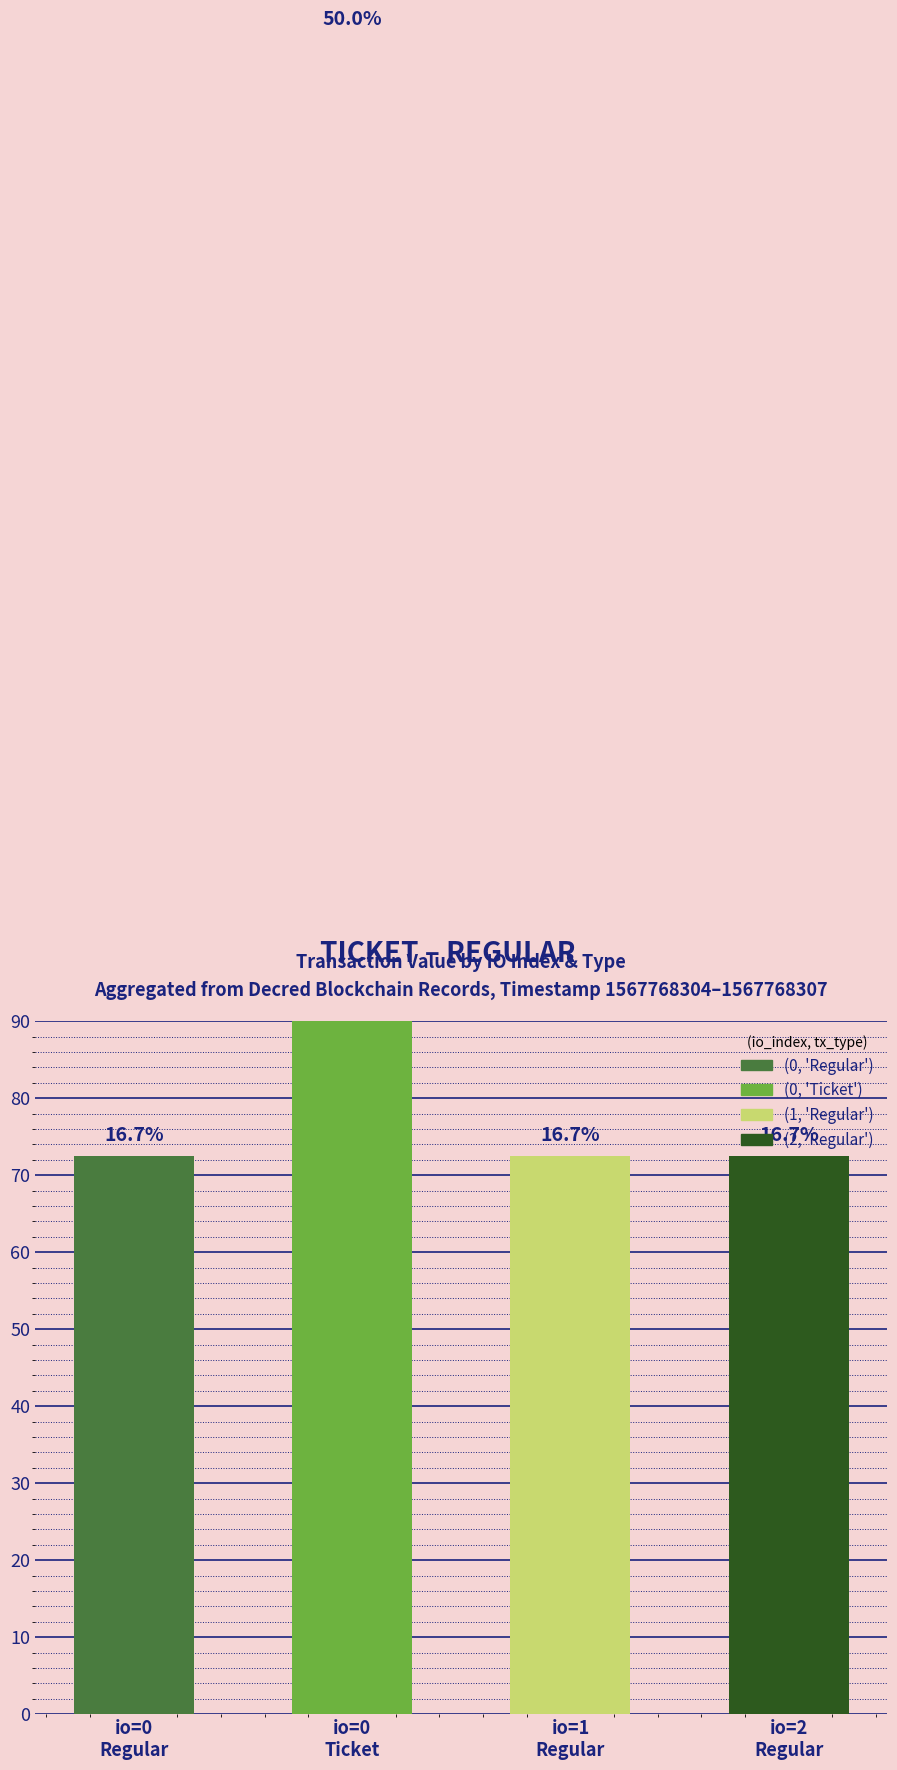

How many bars are there in total?

4